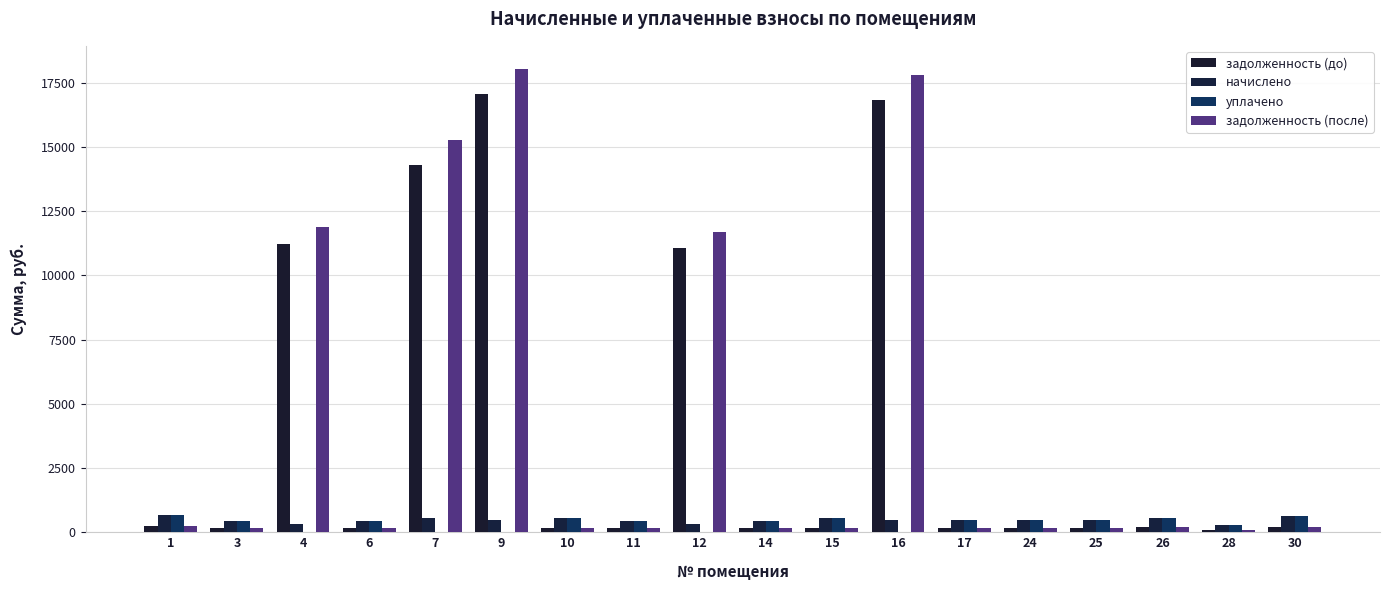

Is the value of уплачено at 25 greater than the value of задолженность (до) at 6?

Yes